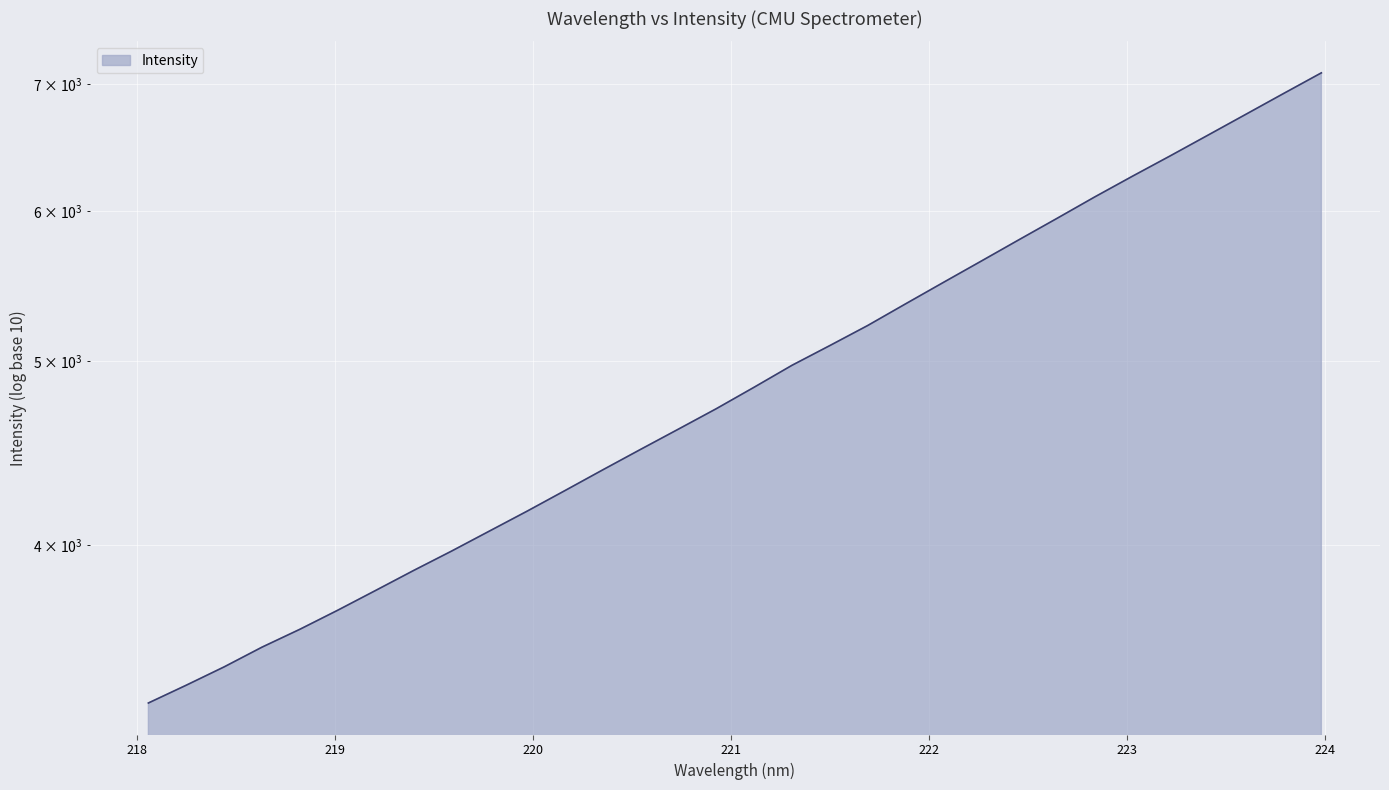

Which category has the lowest value across all series?

218.0596